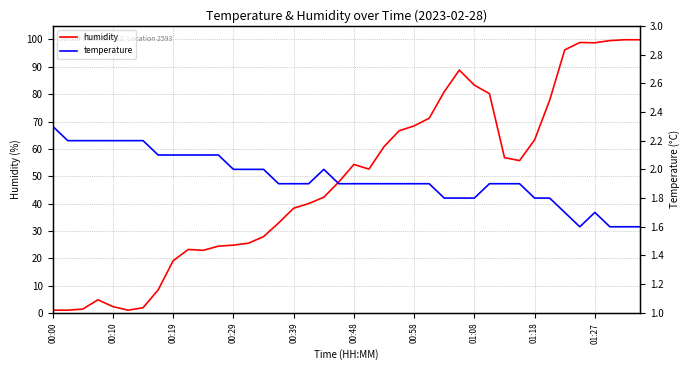

What are all the series names shown in the legend?

humidity, temperature